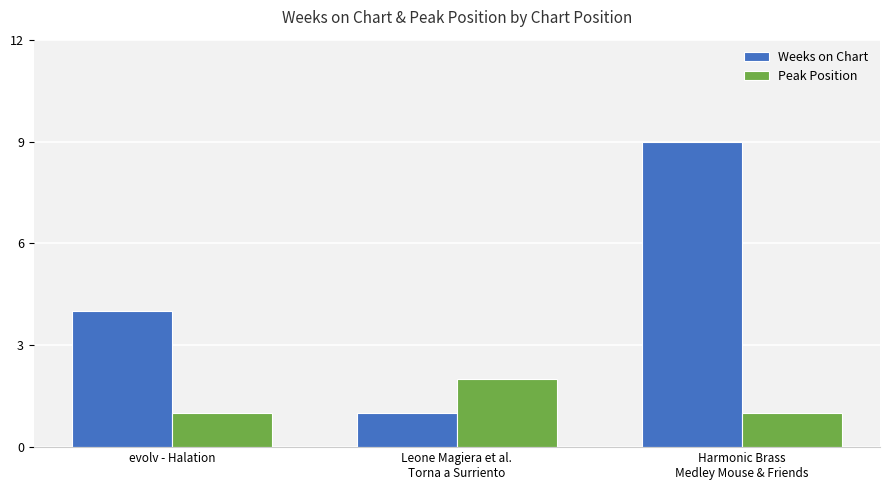

What is the difference between the maximum and minimum values in the Peak Position series?

1